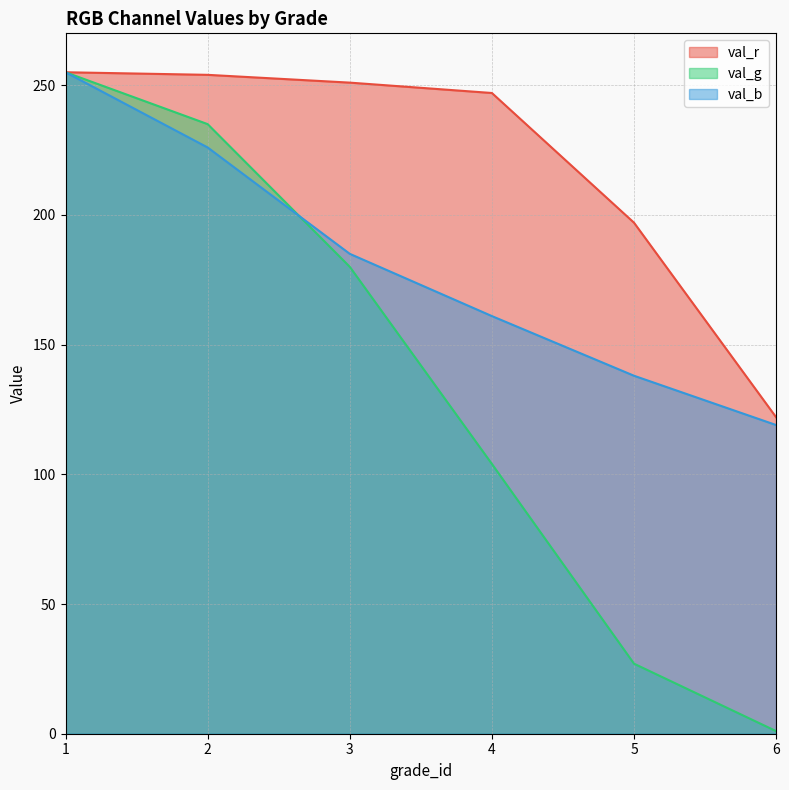

What are all the series names shown in the legend?

val_r, val_g, val_b